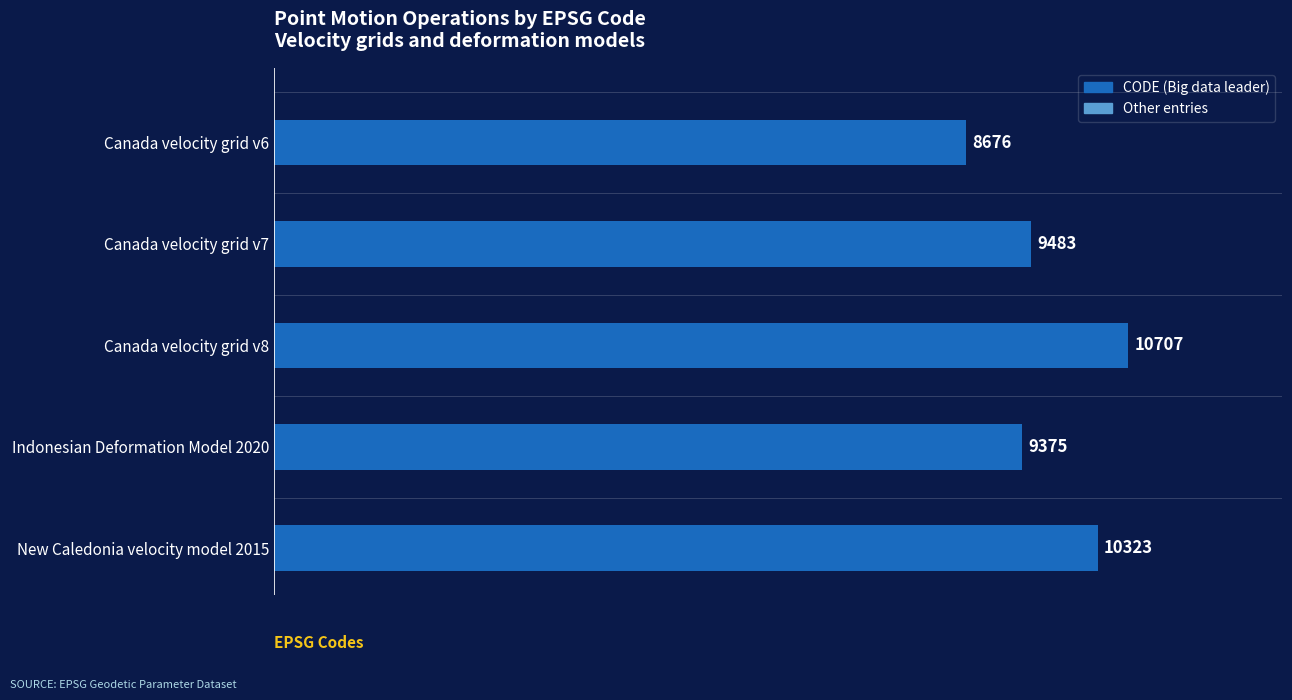

Between New Caledonia velocity model 2015 and Canada velocity grid v7, which is larger?

New Caledonia velocity model 2015